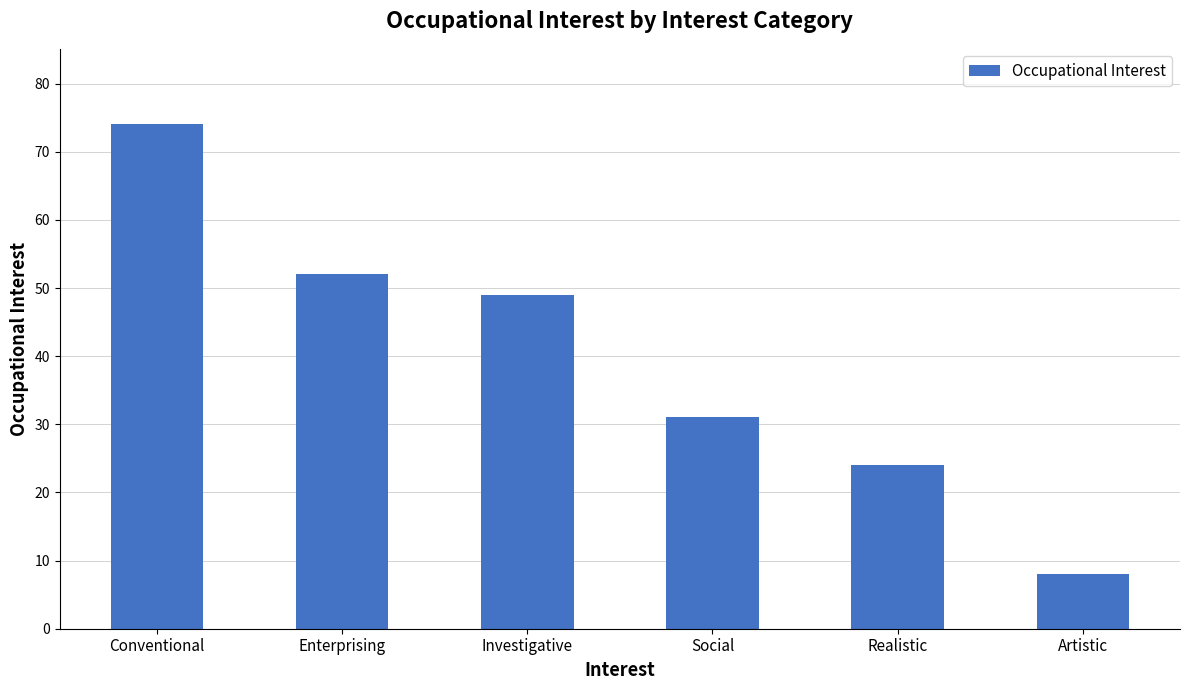

Reading left to right, extract all data points from this chart.

74	52	49	31	24	8